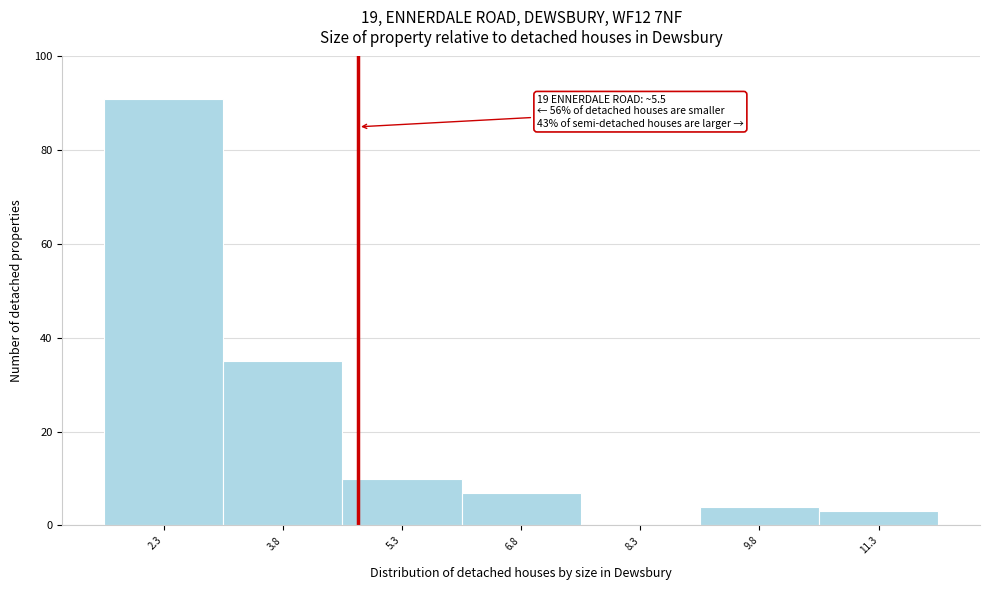

Reading left to right, list all the values displayed in this chart.

2.3=91	3.8=35	5.3=10	6.8=7	8.3=0	9.8=4	11.3=3